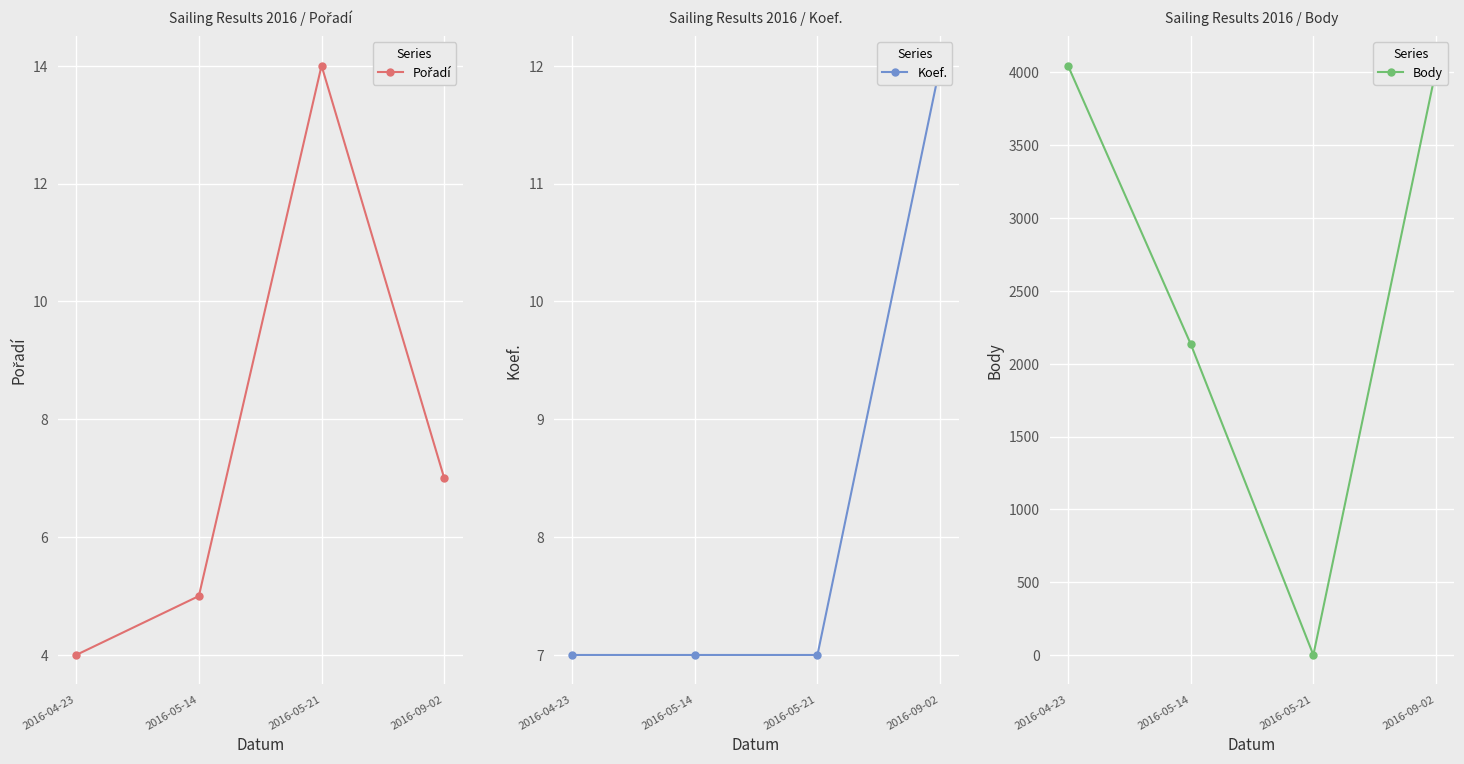

Between 2016-05-14 and 2016-05-21, which series saw the biggest shift?

Body